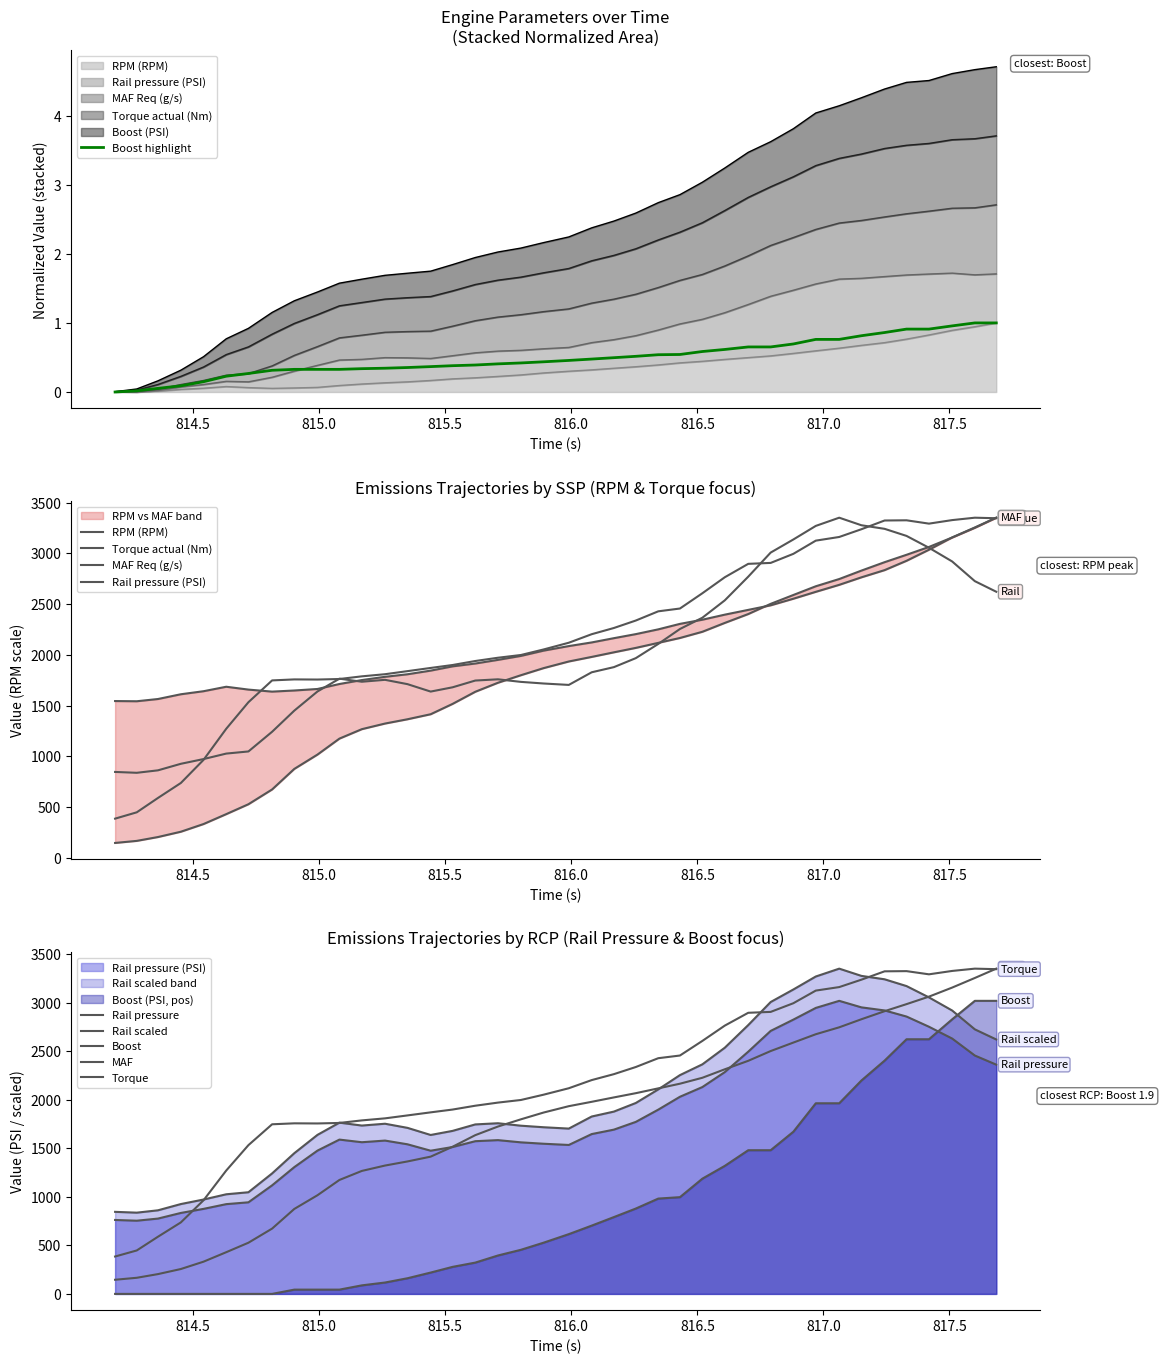

How many lines are shown in the chart?

5